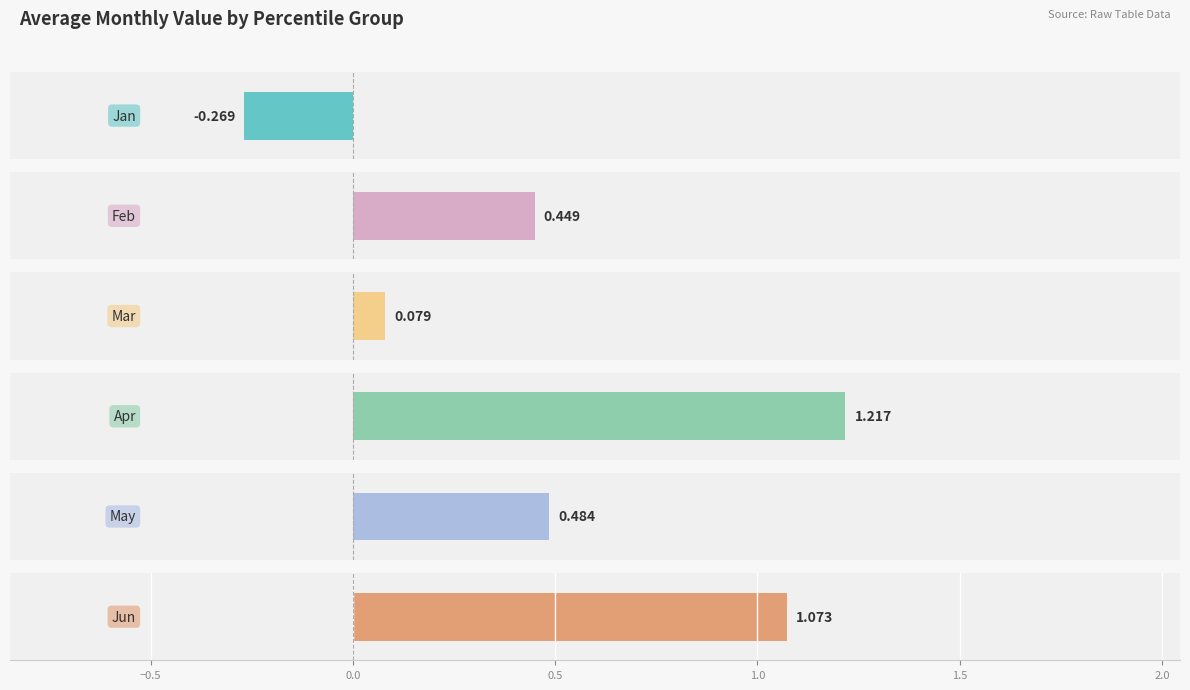

What are all the series names shown in the legend?

Jan, Feb, Mar, Apr, May, Jun